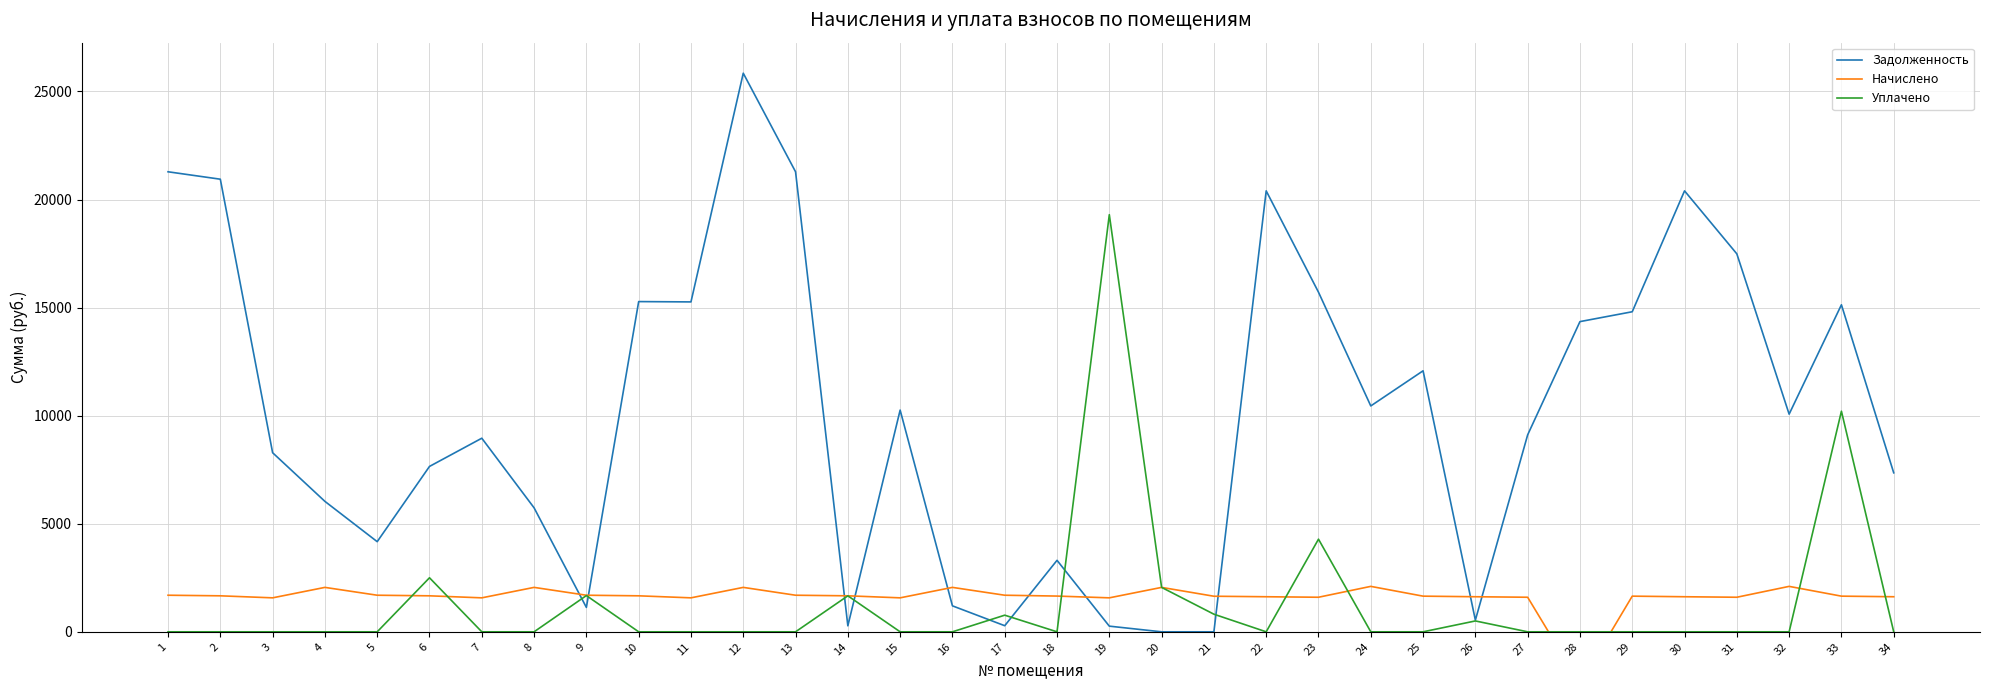

What is the maximum value shown in the chart?

25843.0